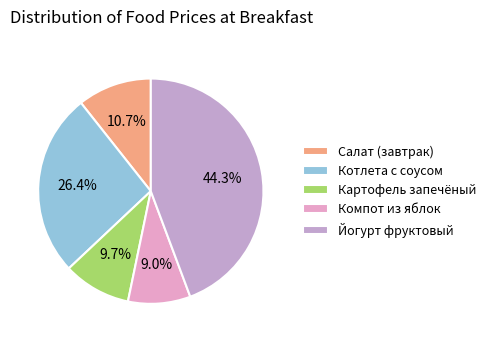

To the nearest percent, what percentage of the pie is Картофель запечёный?

10%